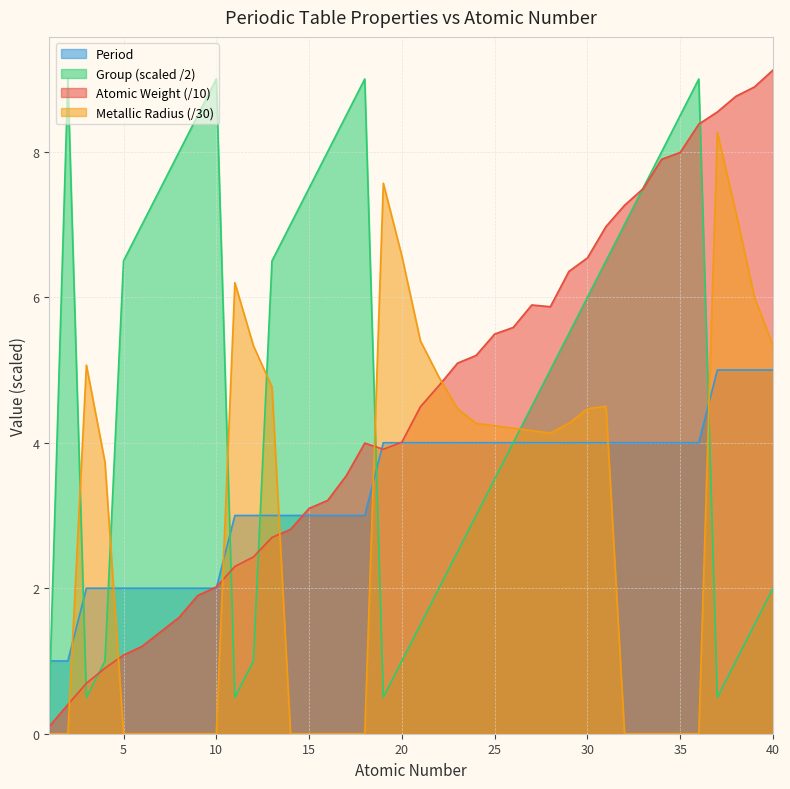

Between 35 and 3, which is larger?

35